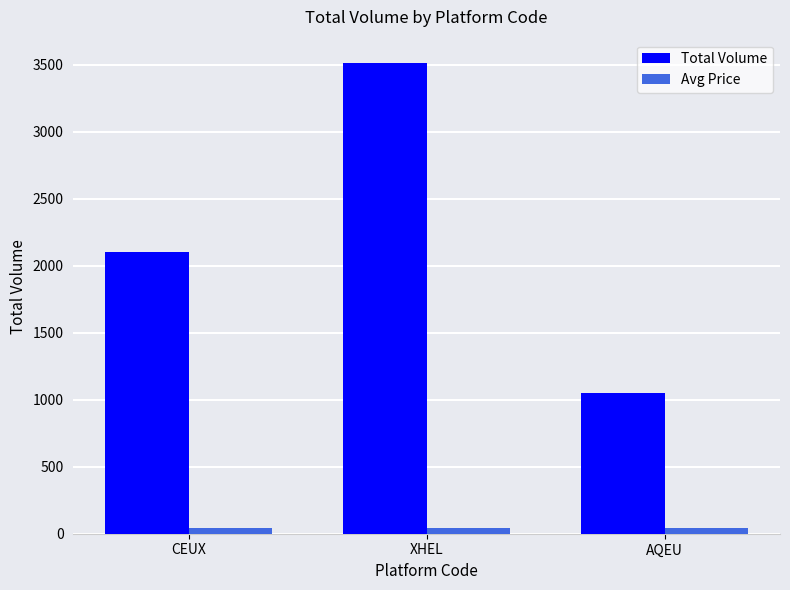

Is the value of Total Volume at CEUX greater than the value of Avg Price at XHEL?

Yes